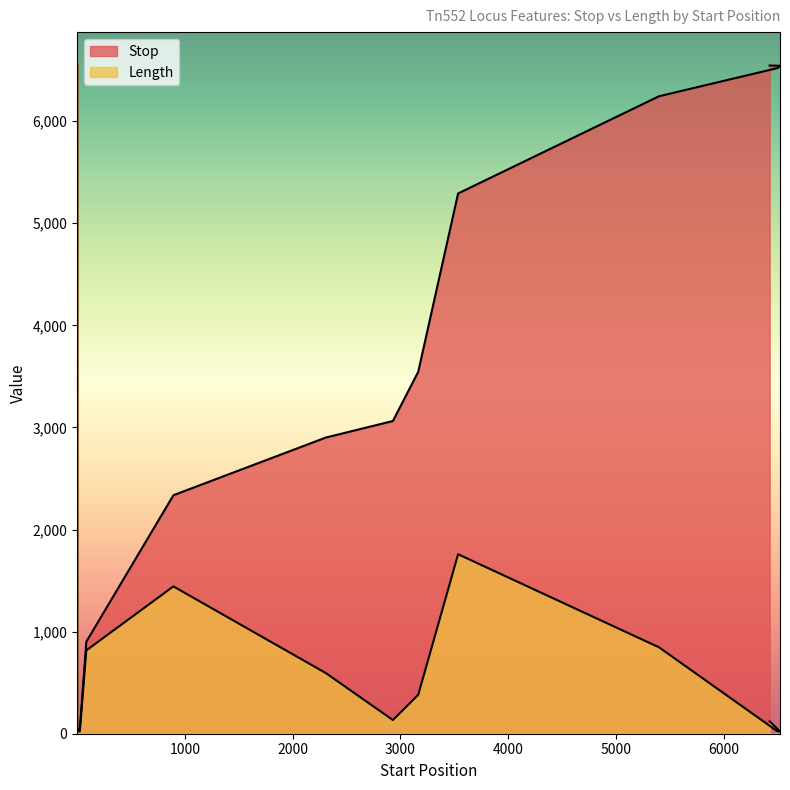

What is the greatest value displayed?

6545